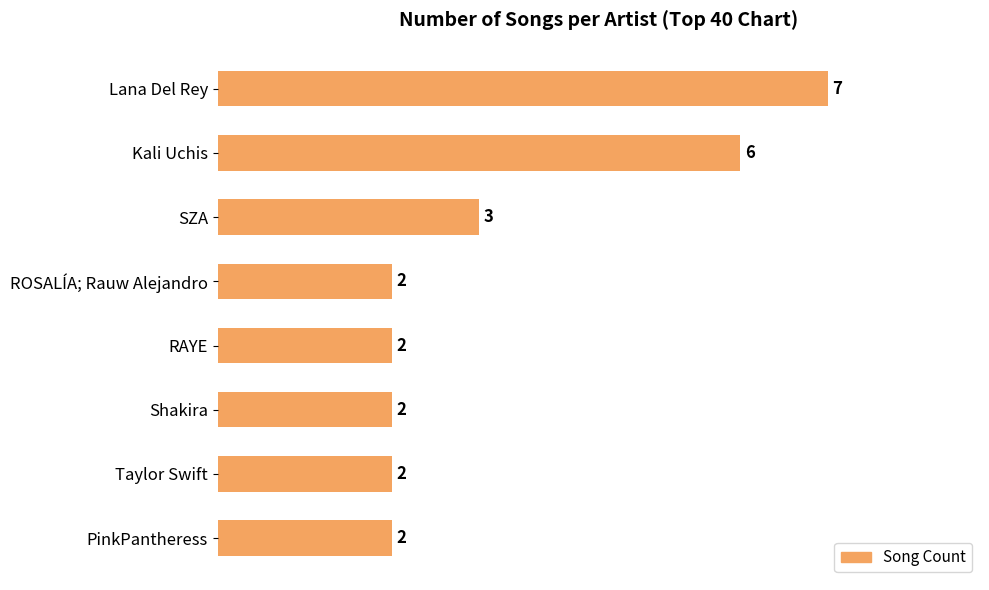

Where is the data nearest to the value 4?

SZA